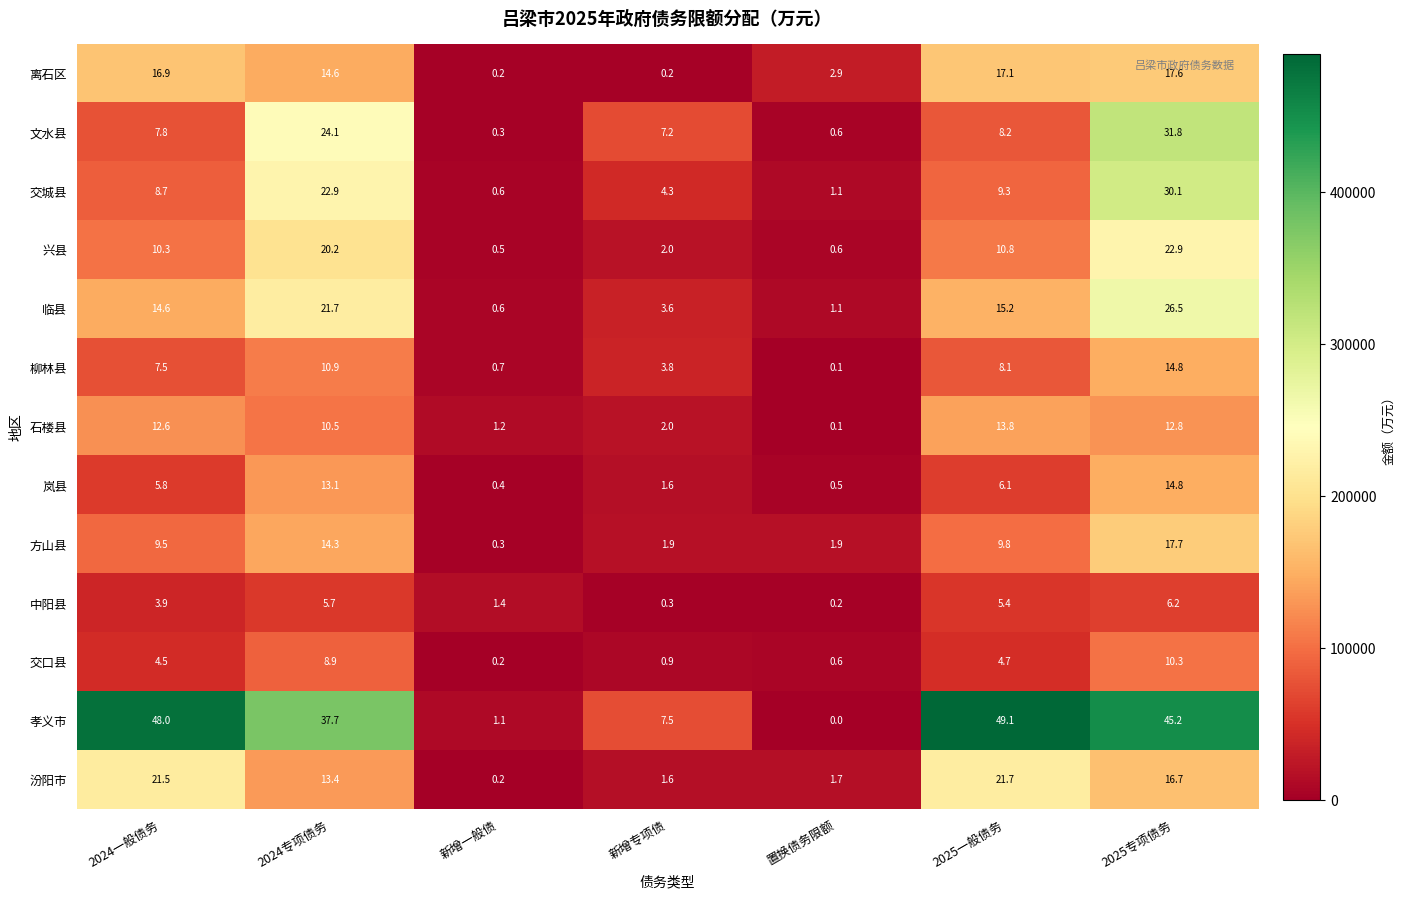

Which category has the lowest value in the 孝义市 series?

置换债务限额